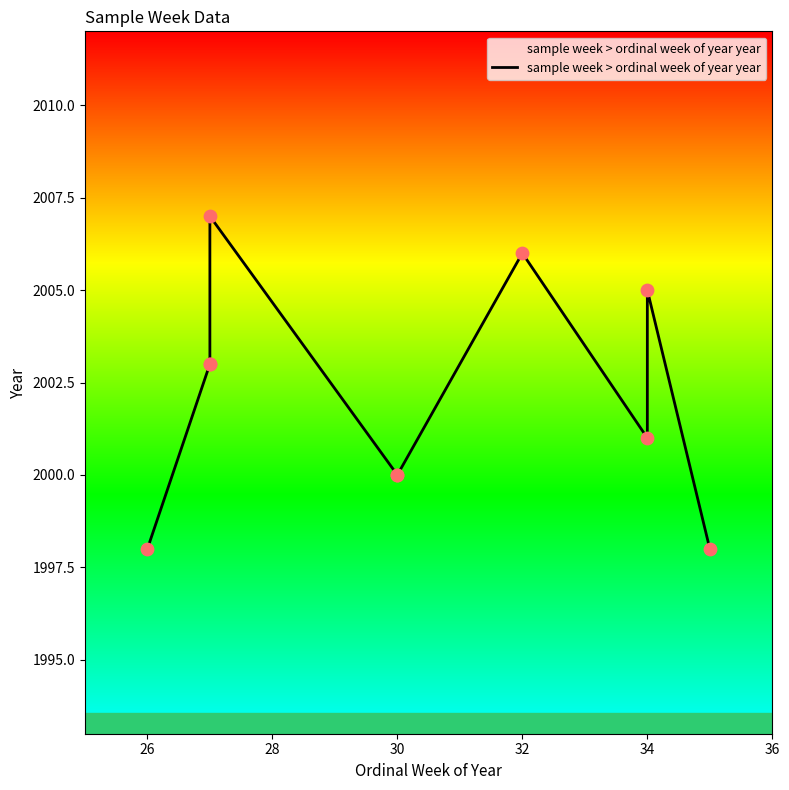

Between 24 and 28, which is larger?

28